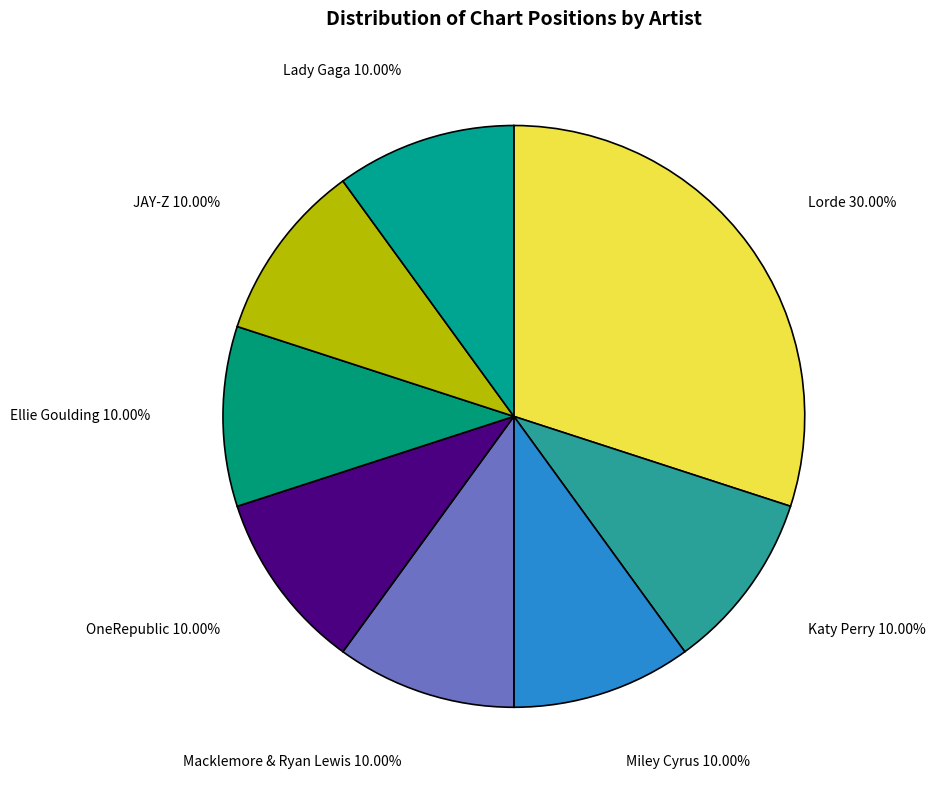

Does JAY-Z account for over 50% of the chart?

No